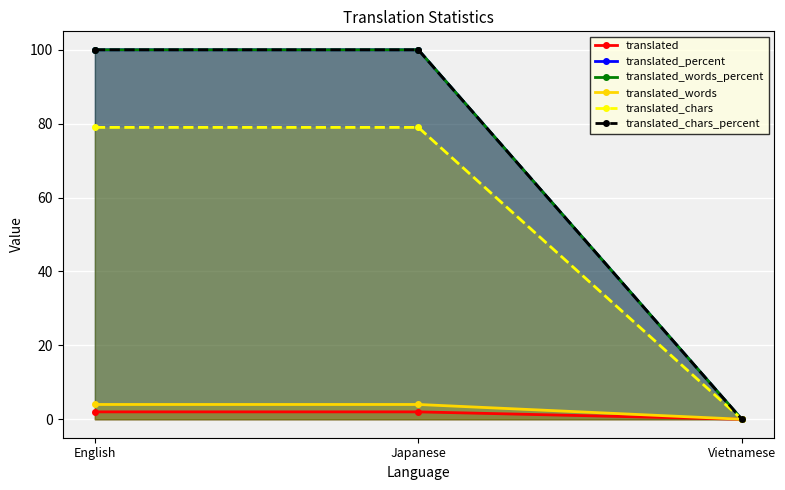

Which label corresponds to the largest value in the chart?

English